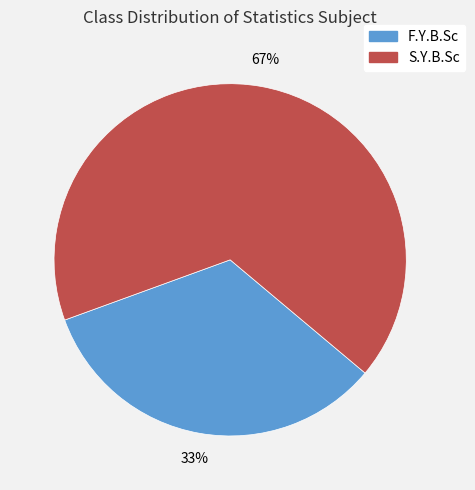

What percentage is the F.Y.B.Sc slice, to the nearest percent?

33%